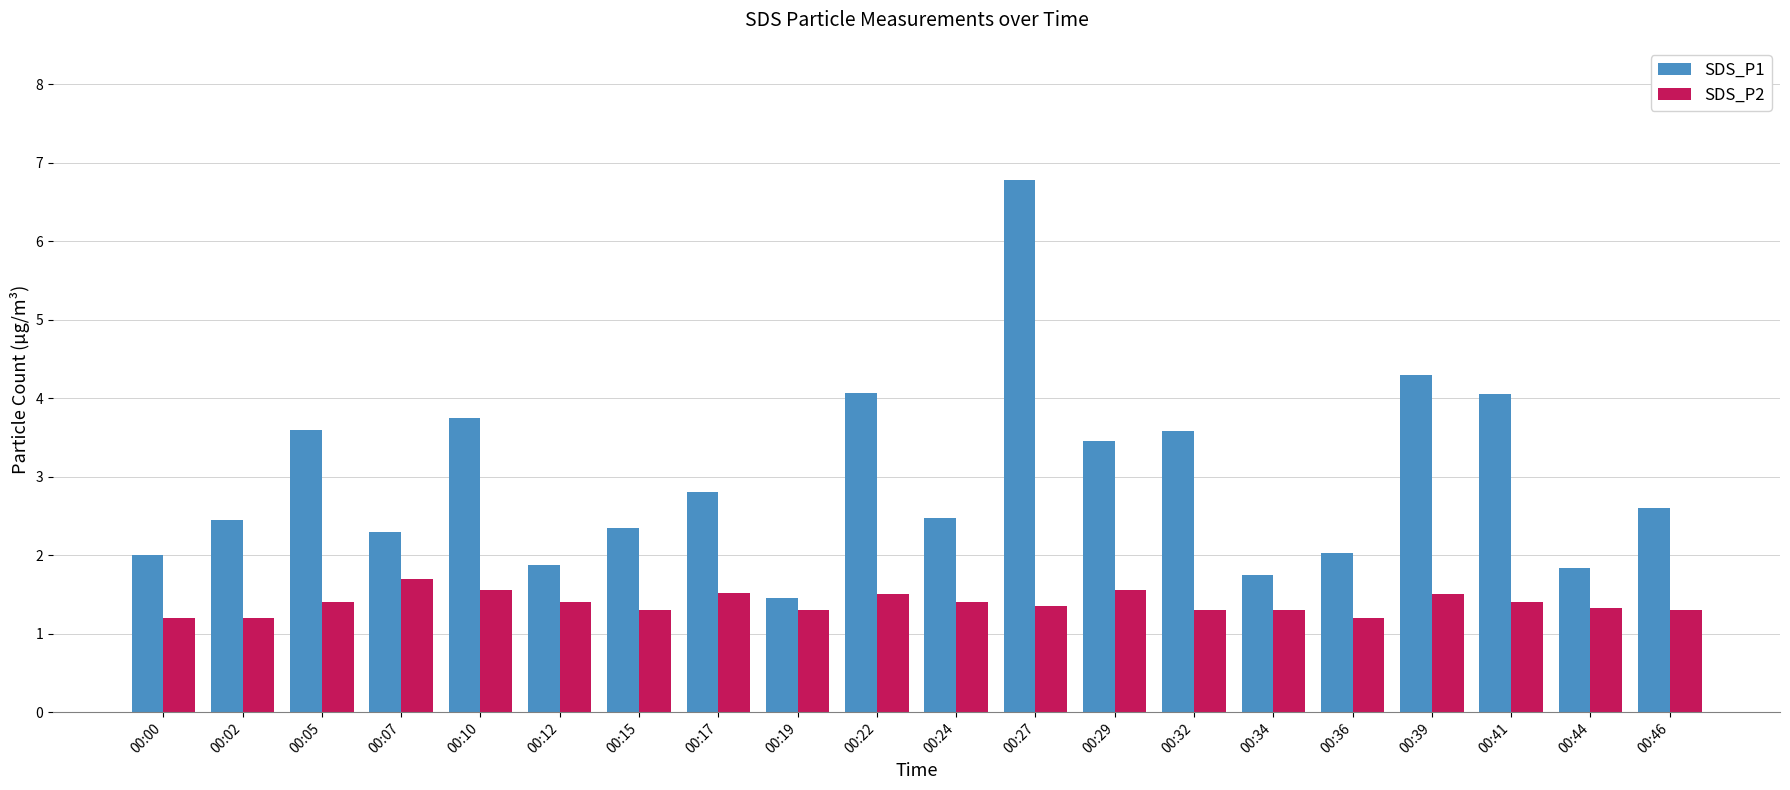

List the series in order of their peak value, lowest first.

SDS_P2, SDS_P1